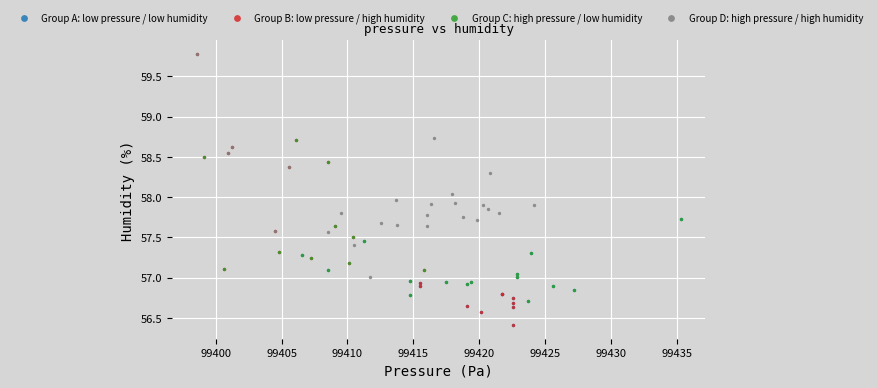

Which series has the widest spread of Y values?

Group B: low pressure / high humidity